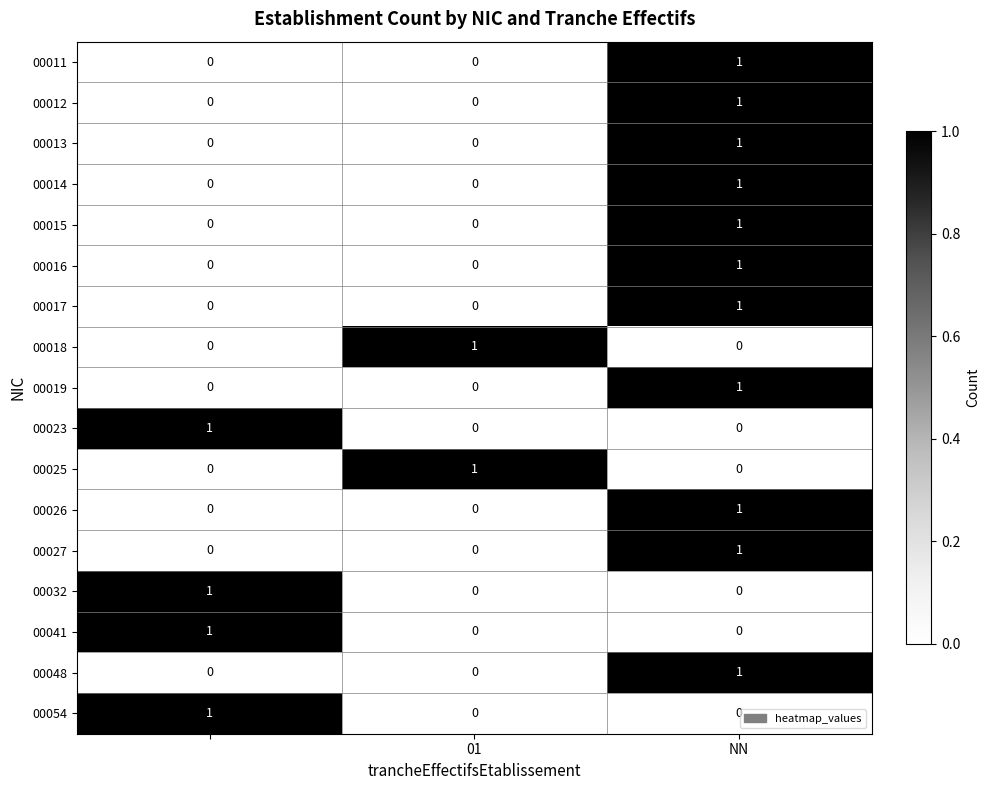

At how many categories does at least one series exceed 0?

3